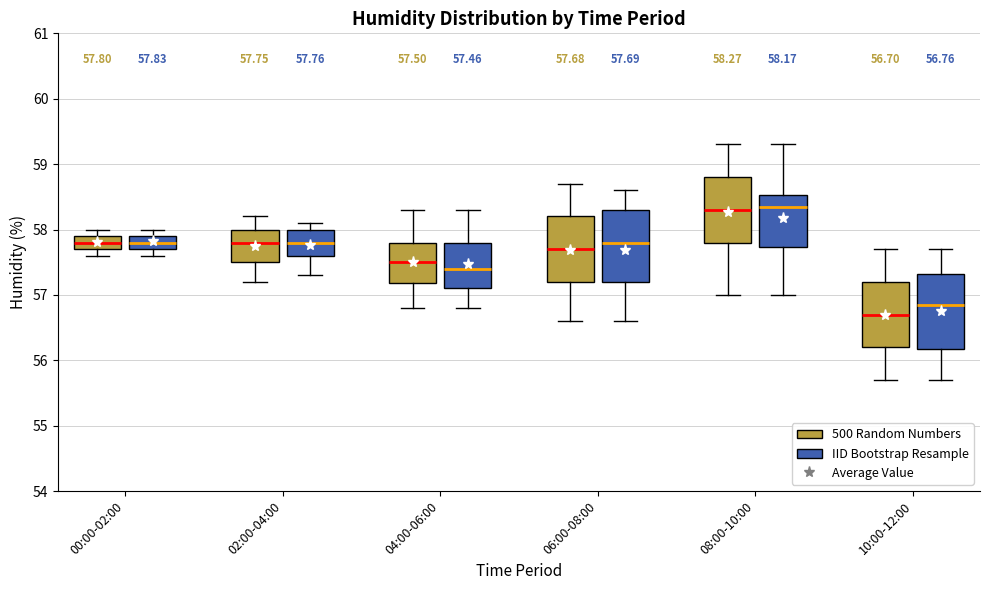

Which box's median line is the lowest?

10:00-12:00 (500 Random Numbers)